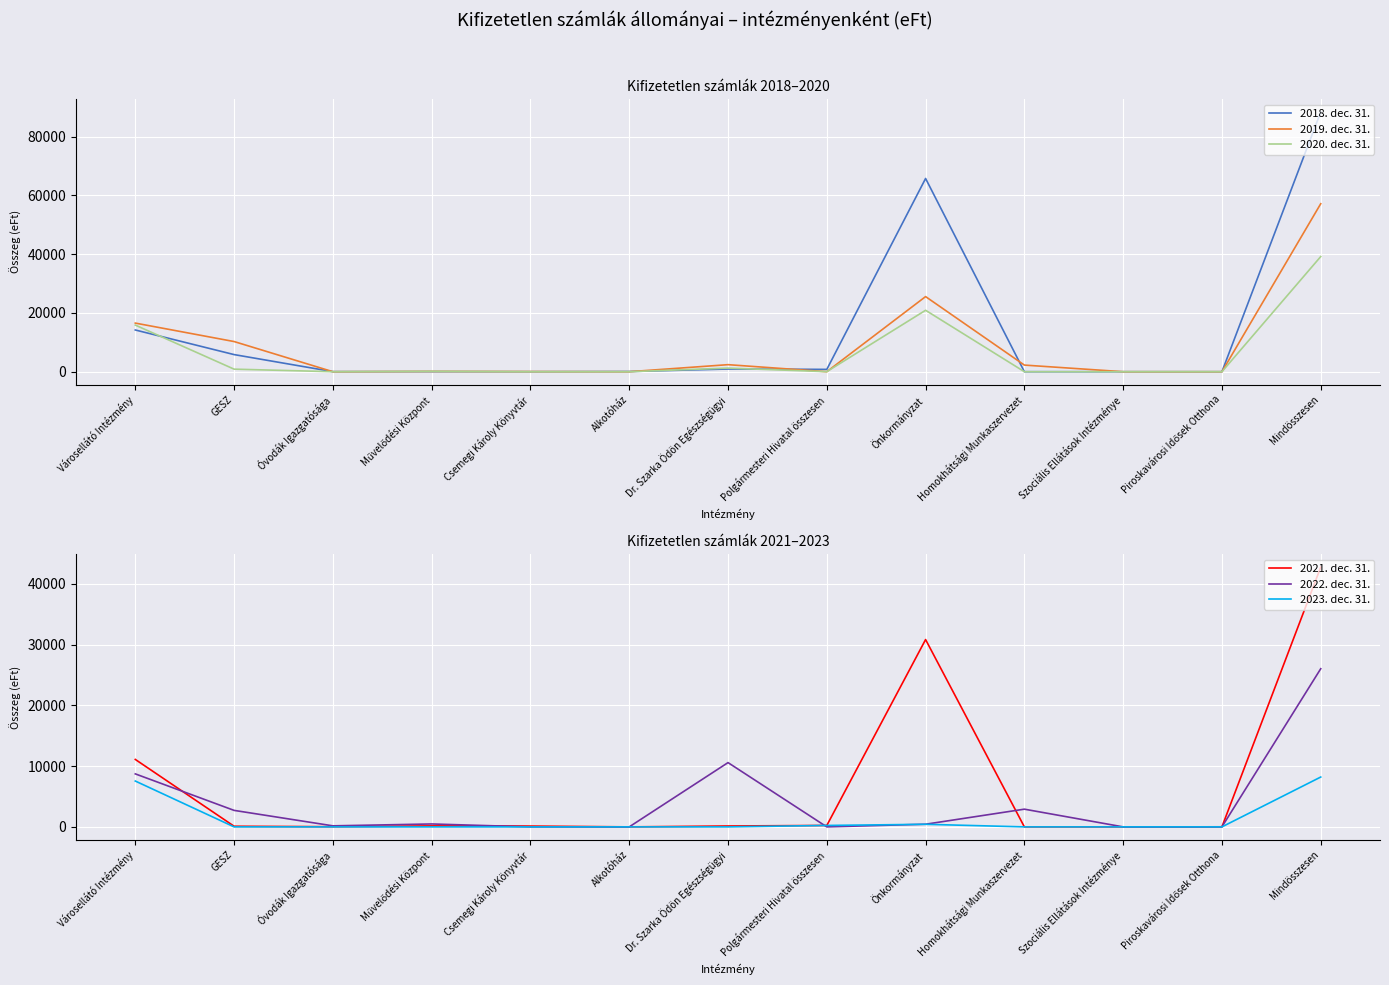

In 2019. dec. 31., how many points are lower than both neighbors (excluding endpoints)?

3